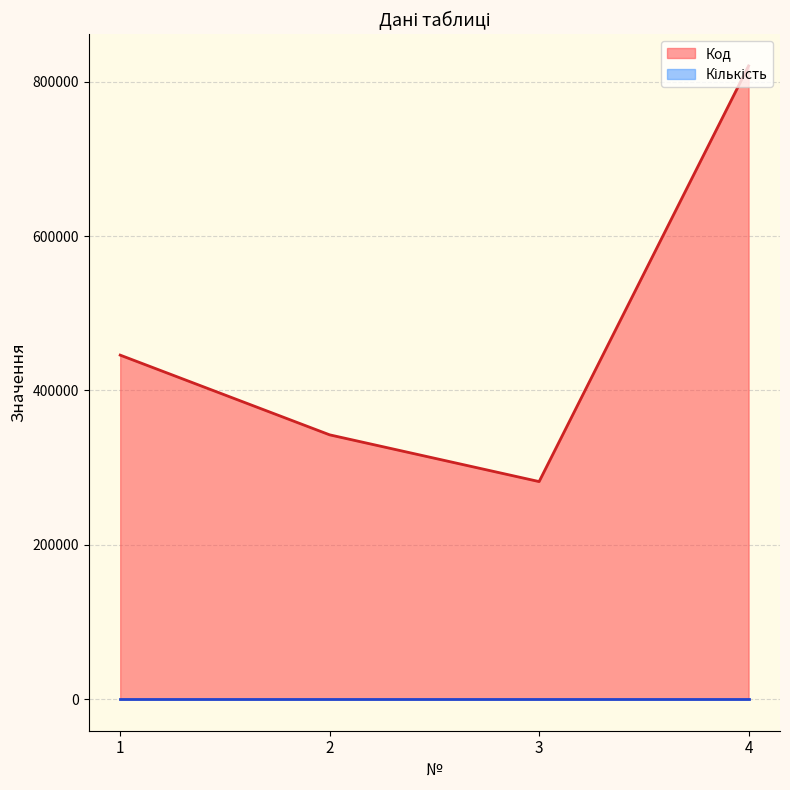

How many interior local valleys (lower than both neighbors) does the data have?

1